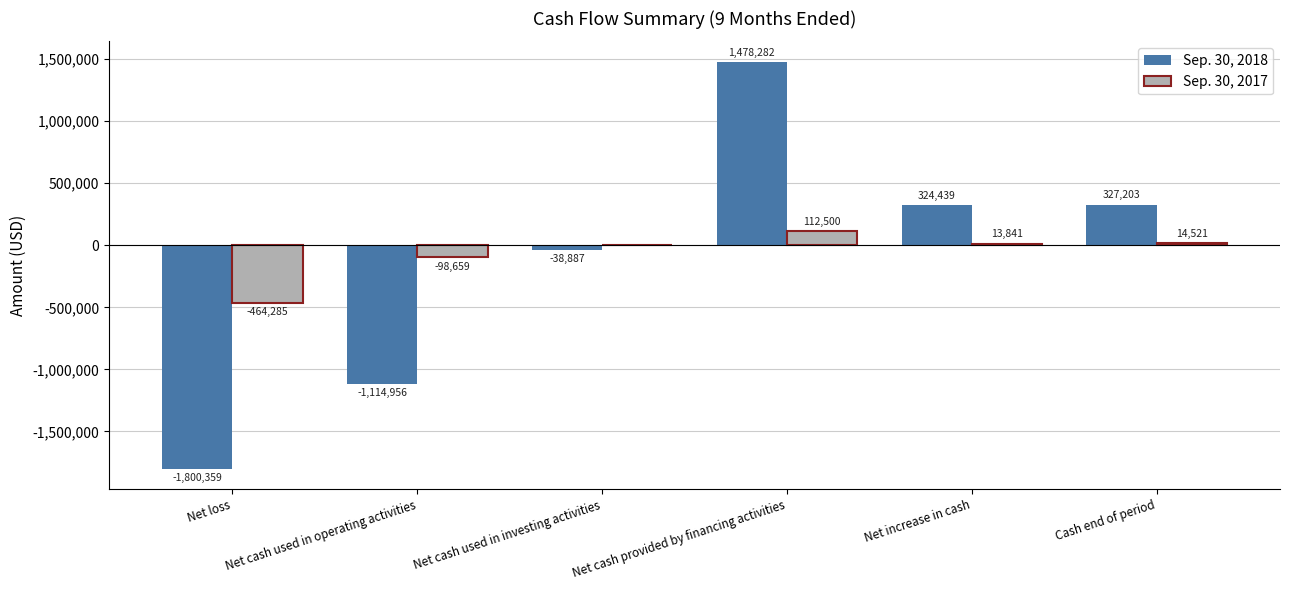

What is the highest value of the Sep. 30, 2017 series?

112500